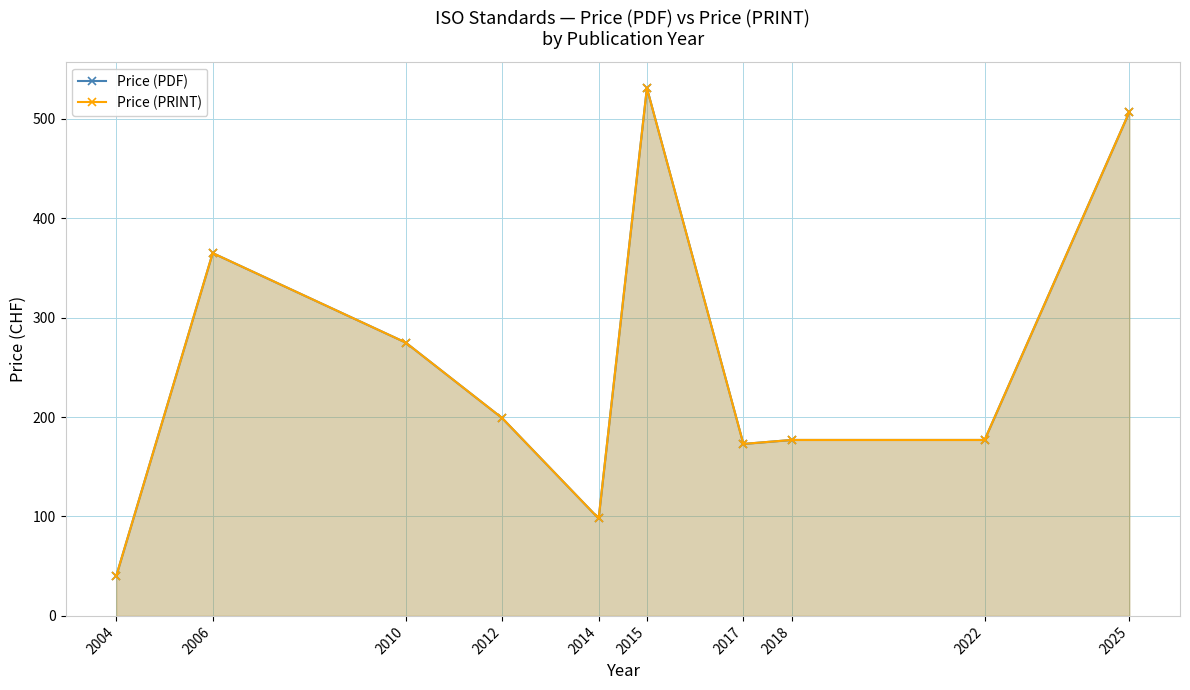

At which category does Price (PRINT) reach its first local peak?

2006